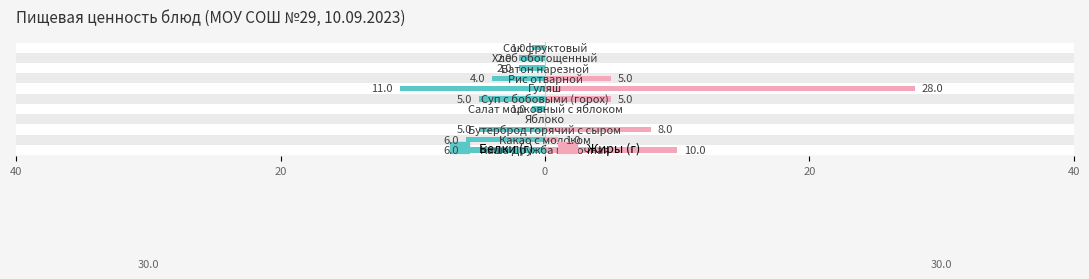

What are all the series names shown in the legend?

Белки, Жиры